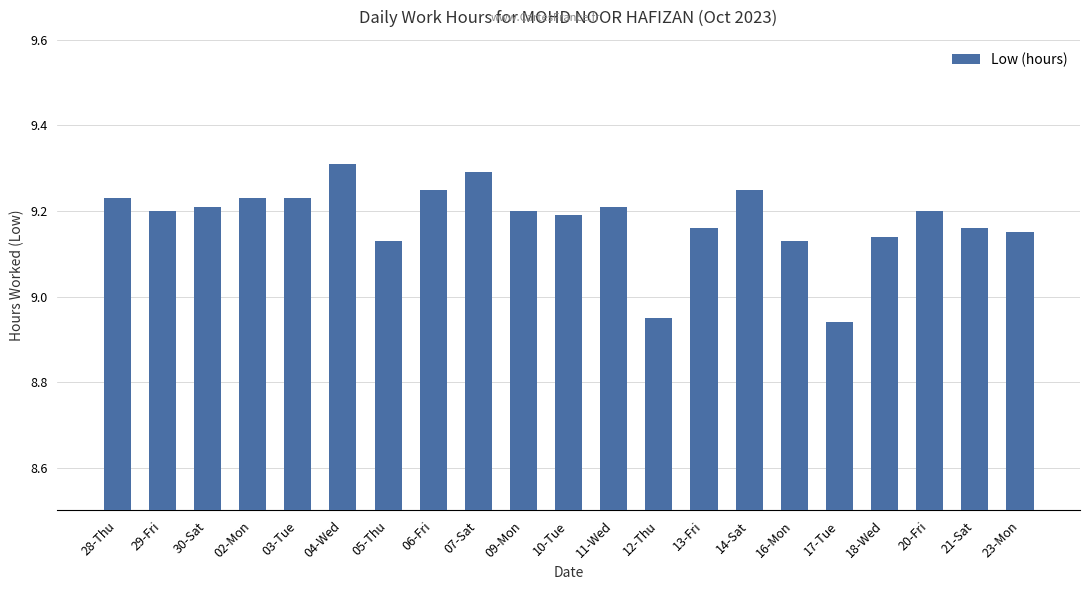

What is the sum of all values?

192.8